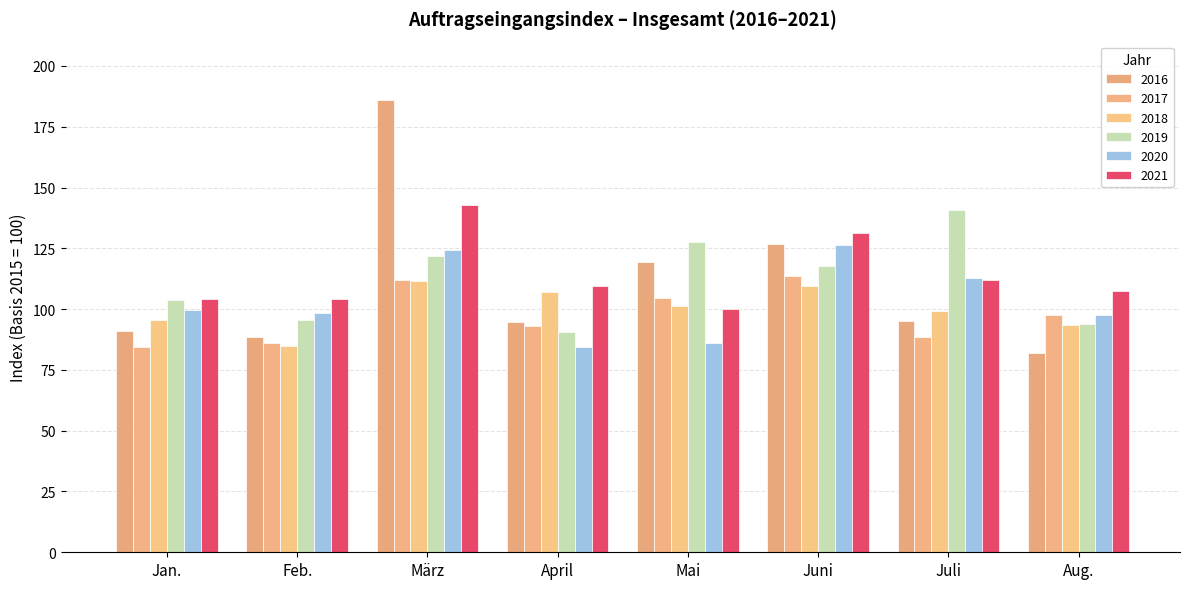

What is the label of the 1st bar from the right?

Aug.